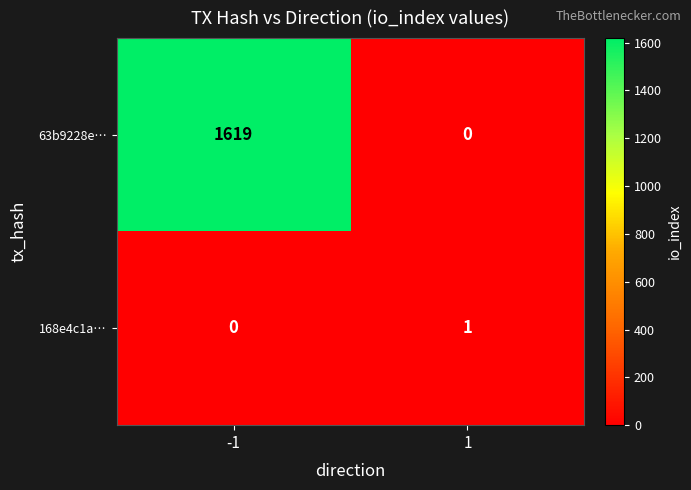

How many categories are shown in the chart?

2